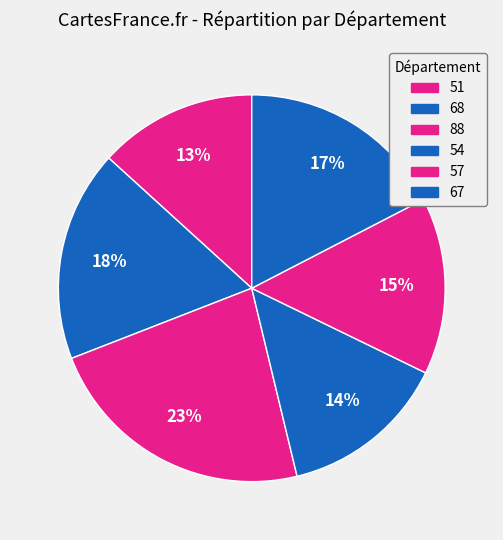

Rank the categories by value from highest to lowest.

88, 68, 67, 57, 54, 51